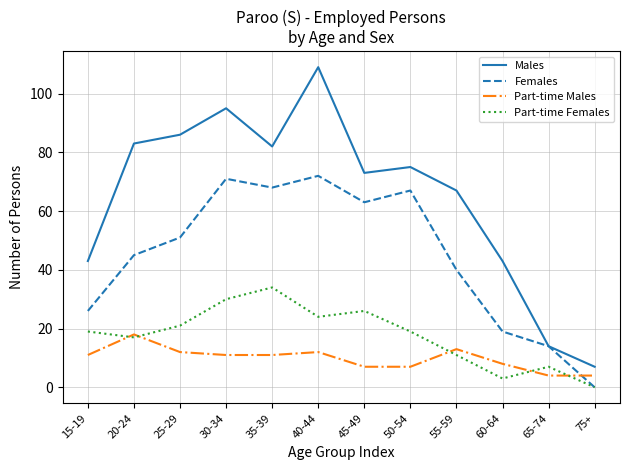

Which series has the largest range (max minus min)?

Males